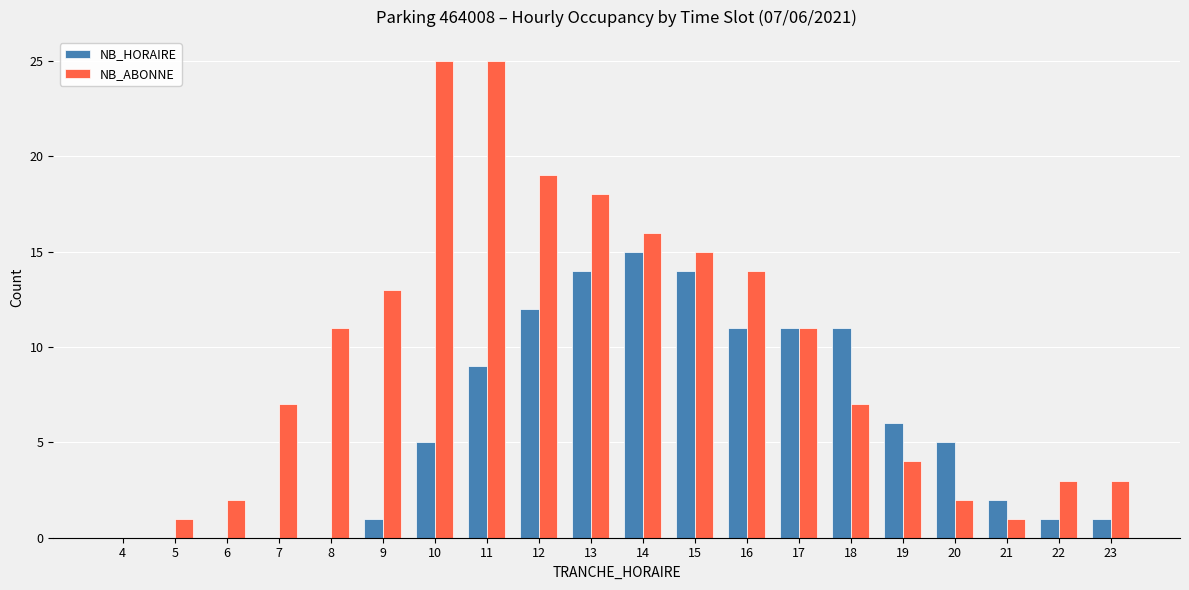

What is the spread (max minus min) of values at 10?

20